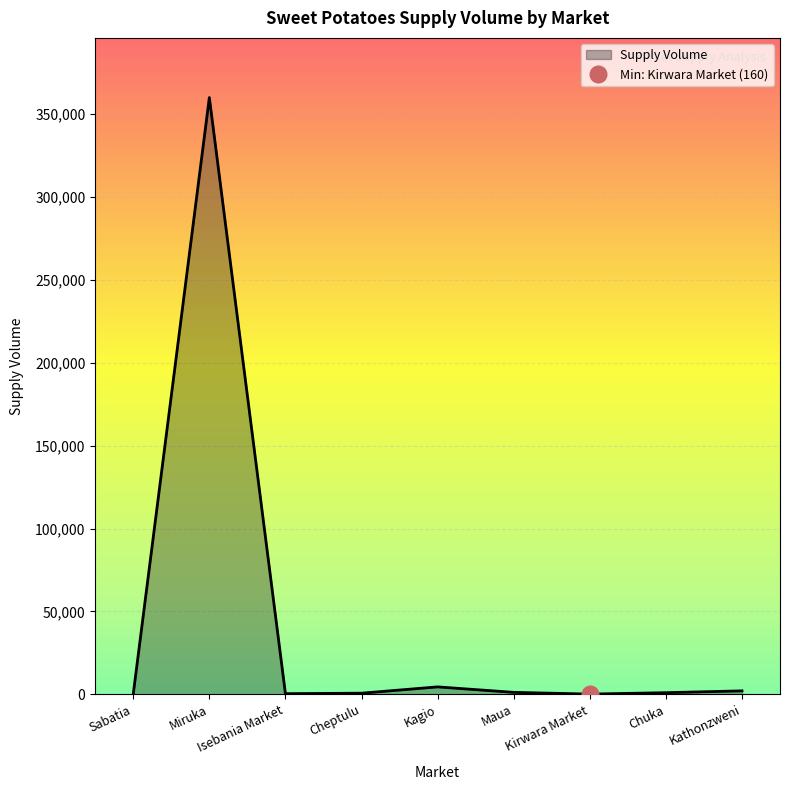

Where is the first local maximum?

Miruka